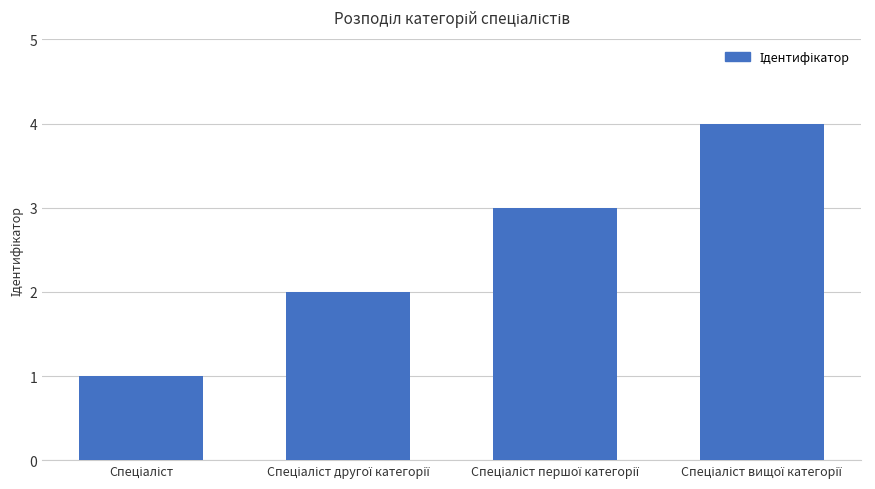

What is the sum of all values?

10